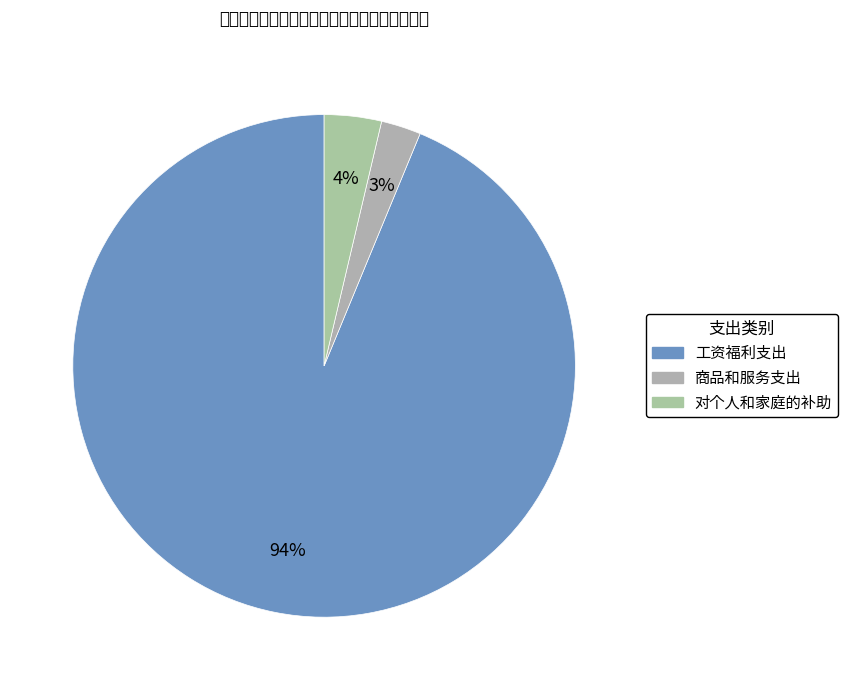

Does any single category account for the majority?

Yes